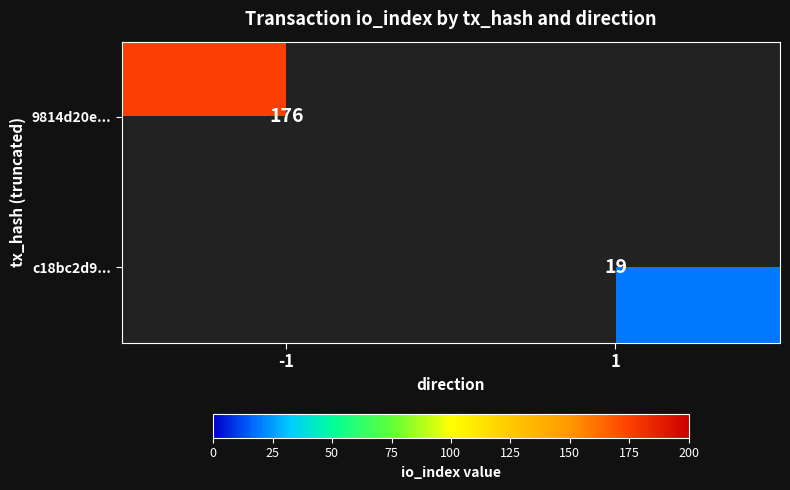

Which has a higher value, 1 or -1?

-1